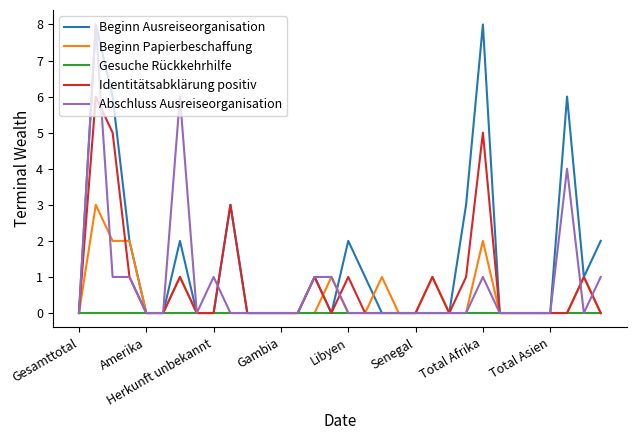

Which series has the largest total across all categories?

Beginn Ausreiseorganisation